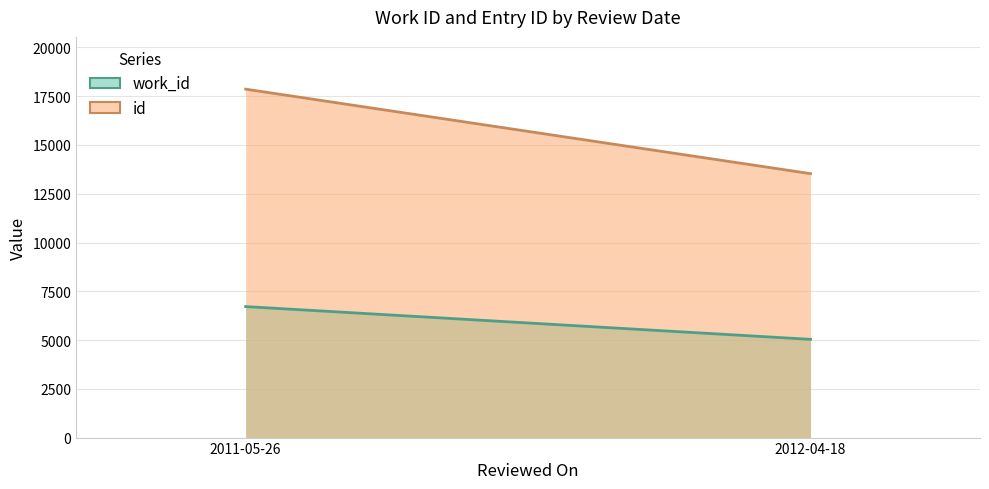

What are all the series names shown in the legend?

work_id, id